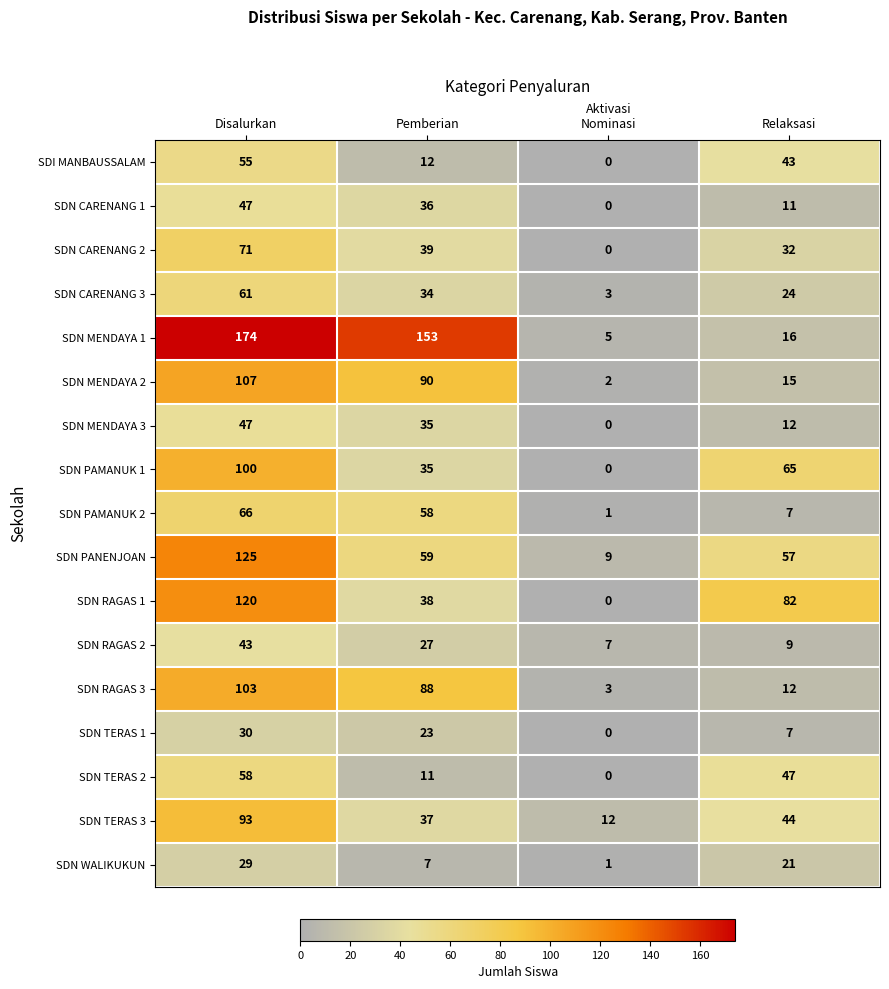

What value does the SDI MANBAUSSALAM series have at Disalurkan?

55